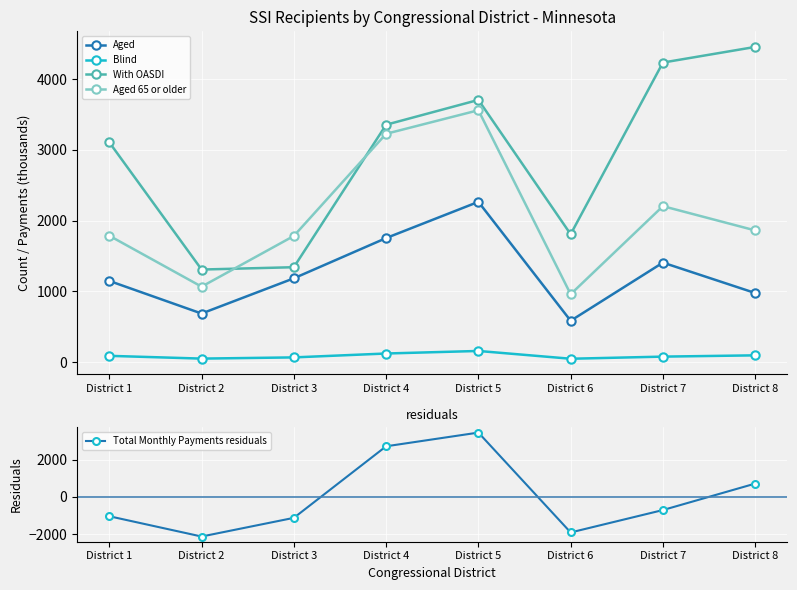

What is the total value across all series at District 6?

1503.4